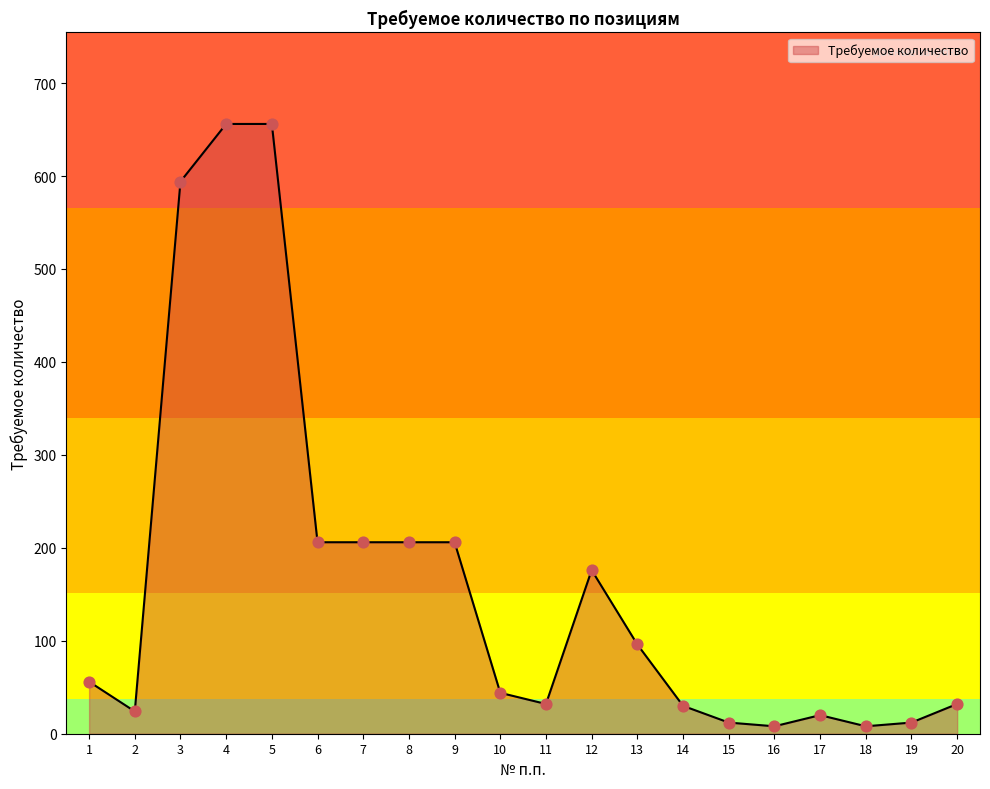

Between 7 and 18, which is larger?

7